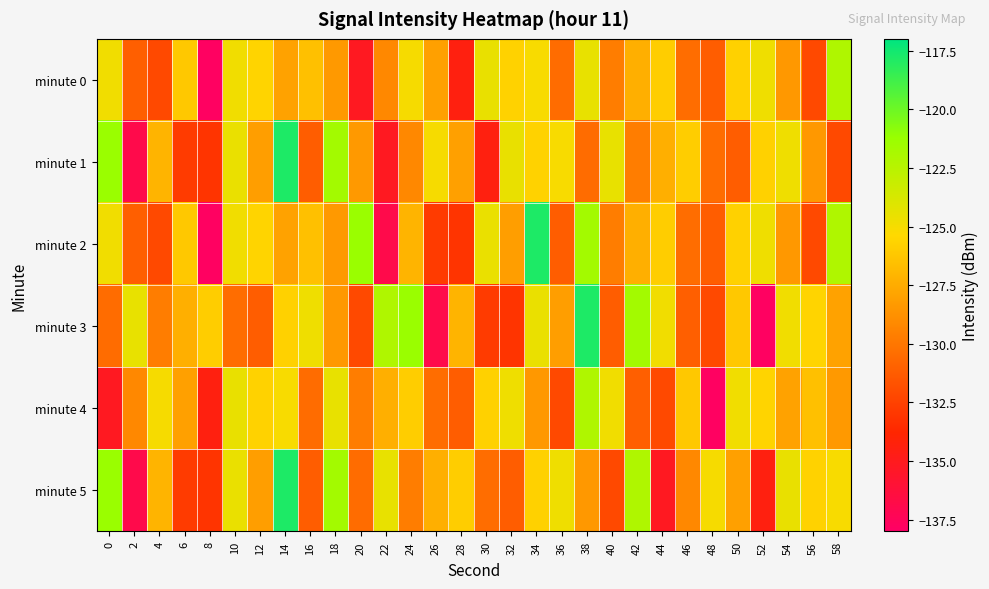

At which category is the sum across all series the highest?

14